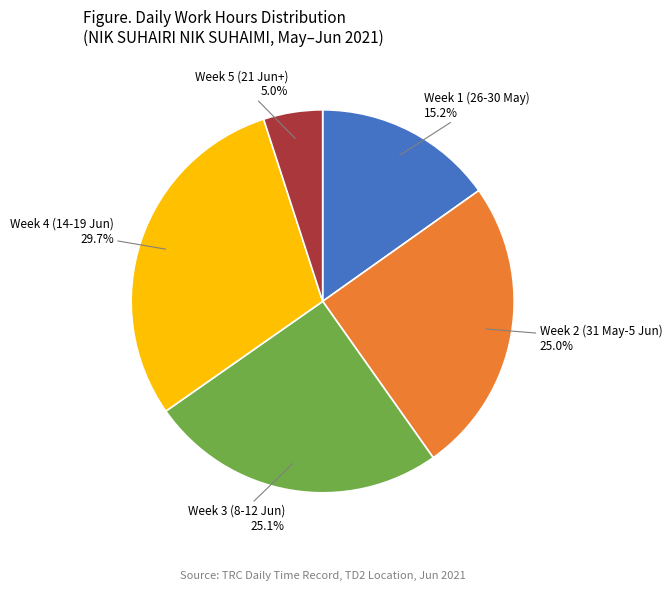

Count the number of slices in the pie.

5